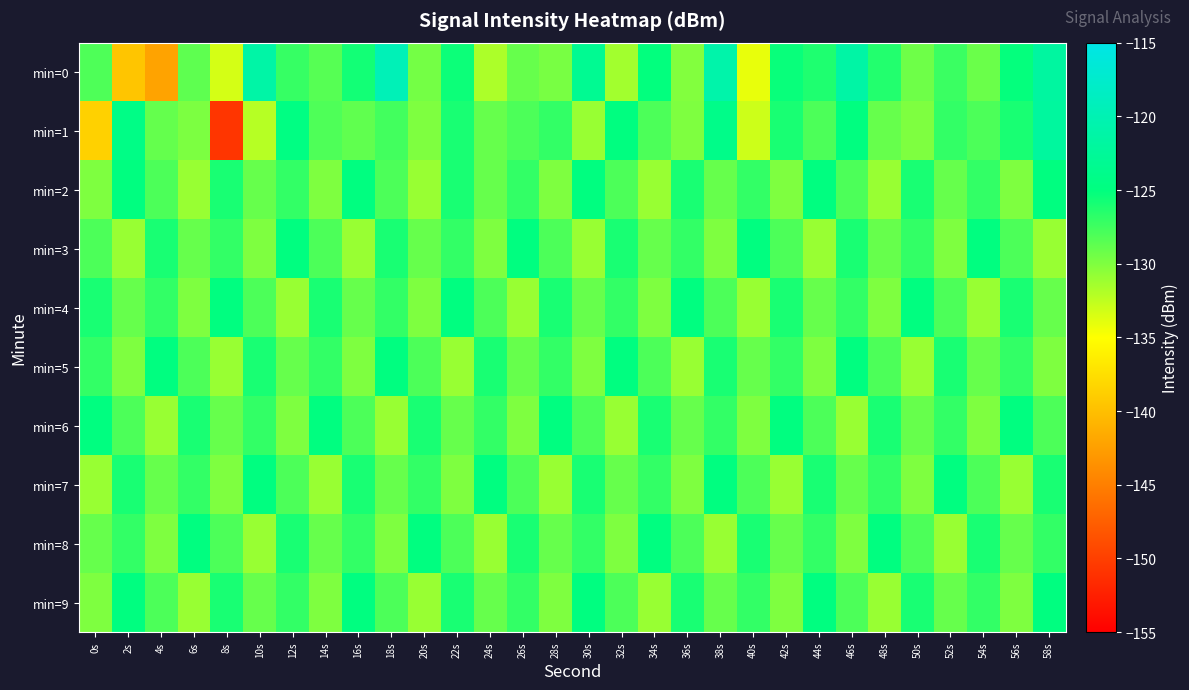

Rank the series by their maximum value, from highest to lowest.

min=0, min=1, min=2, min=3, min=4, min=5, min=6, min=7, min=8, min=9